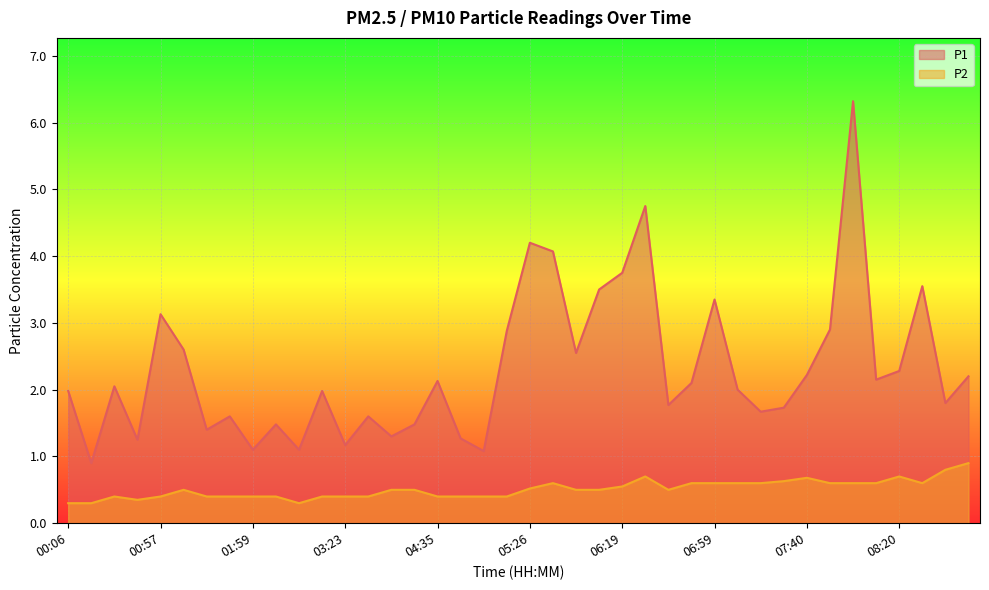

True or false: P2 and P1 intersect in this chart.

False